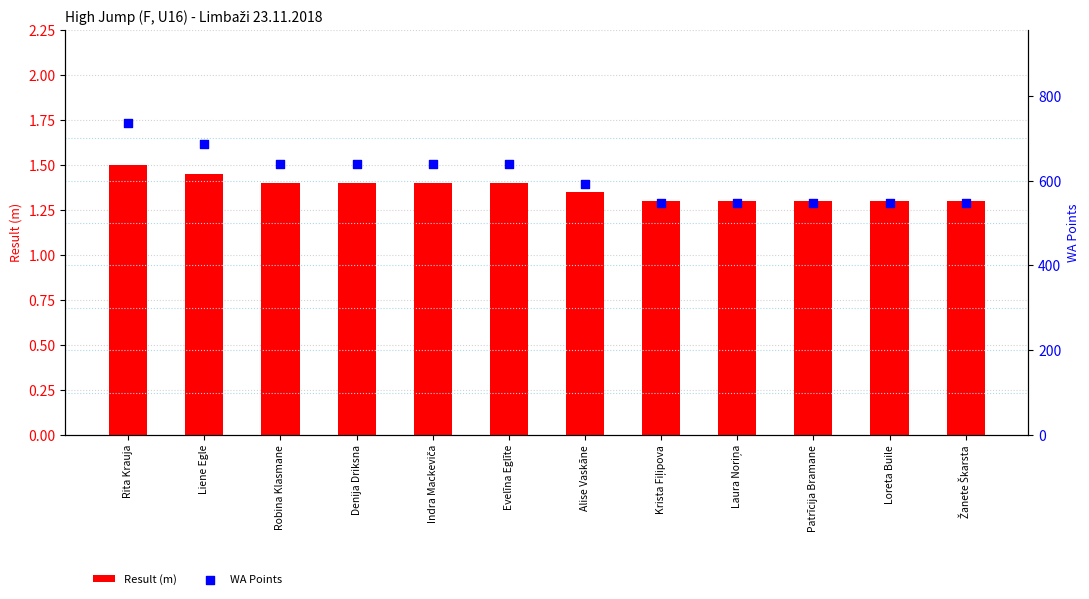

Is the value of Result (m) at Rita Krauja greater than the value of WA Points at Alise Vaskāne?

No